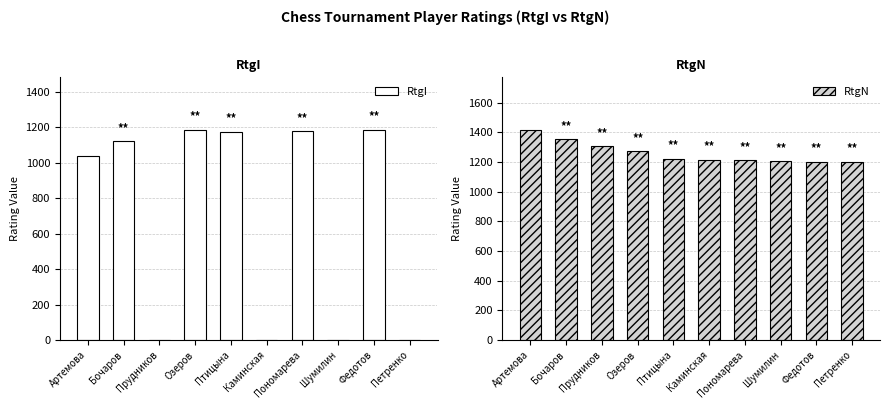

Which series has the largest total across all categories?

RtgN